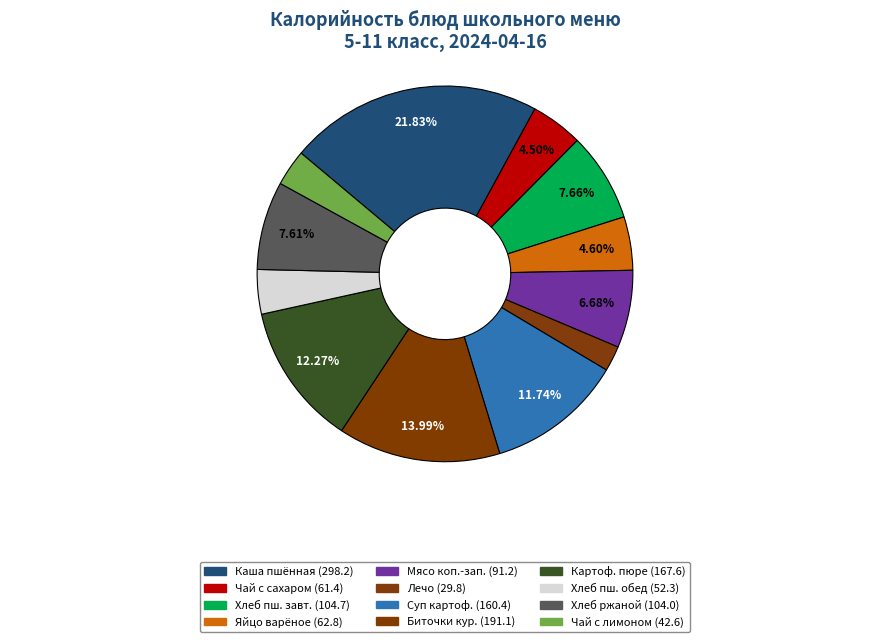

Which category has the biggest portion of the pie?

Каша пшённая молочная